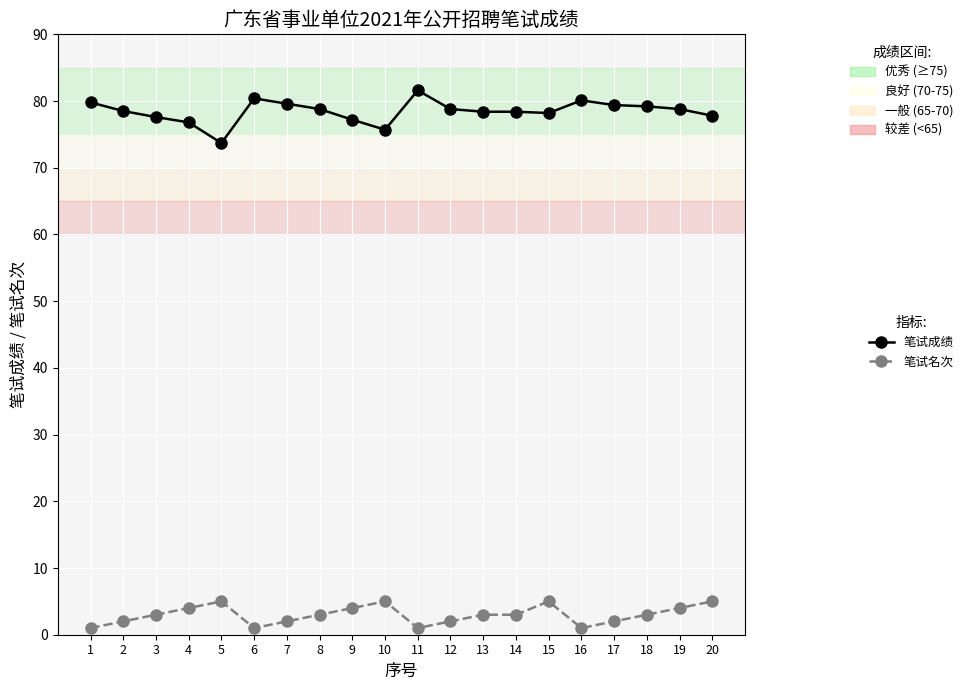

Is it true that 笔试成绩 equals 77.6 at 3?

True